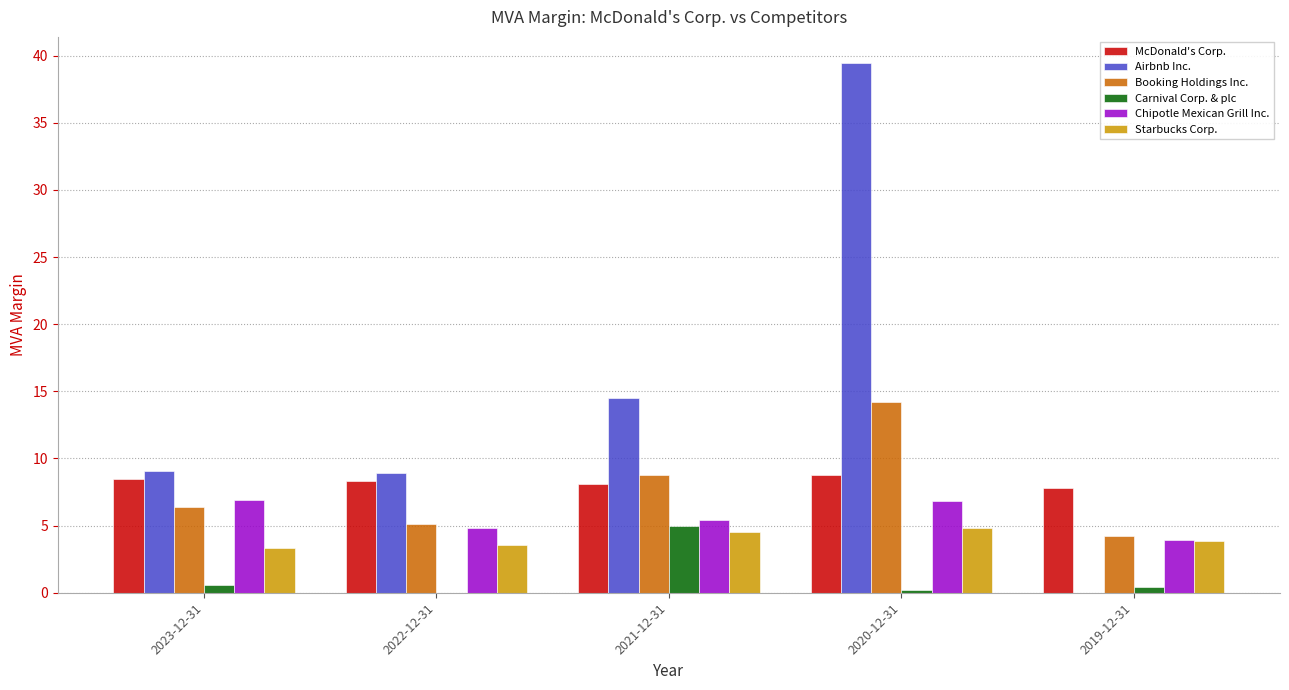

What is the maximum value shown in the chart?

39.4